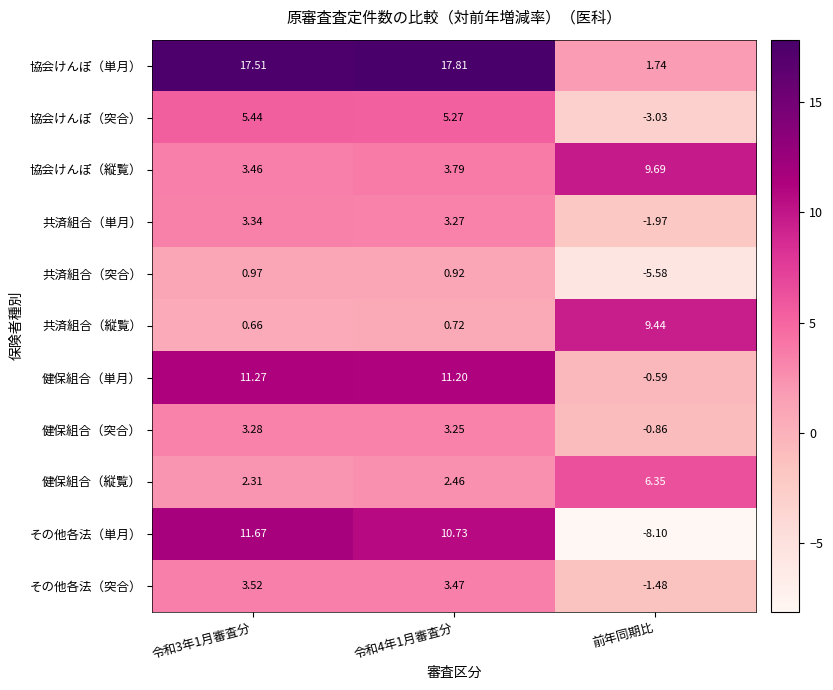

At which category is the sum across all series the highest?

令和3年1月審査分